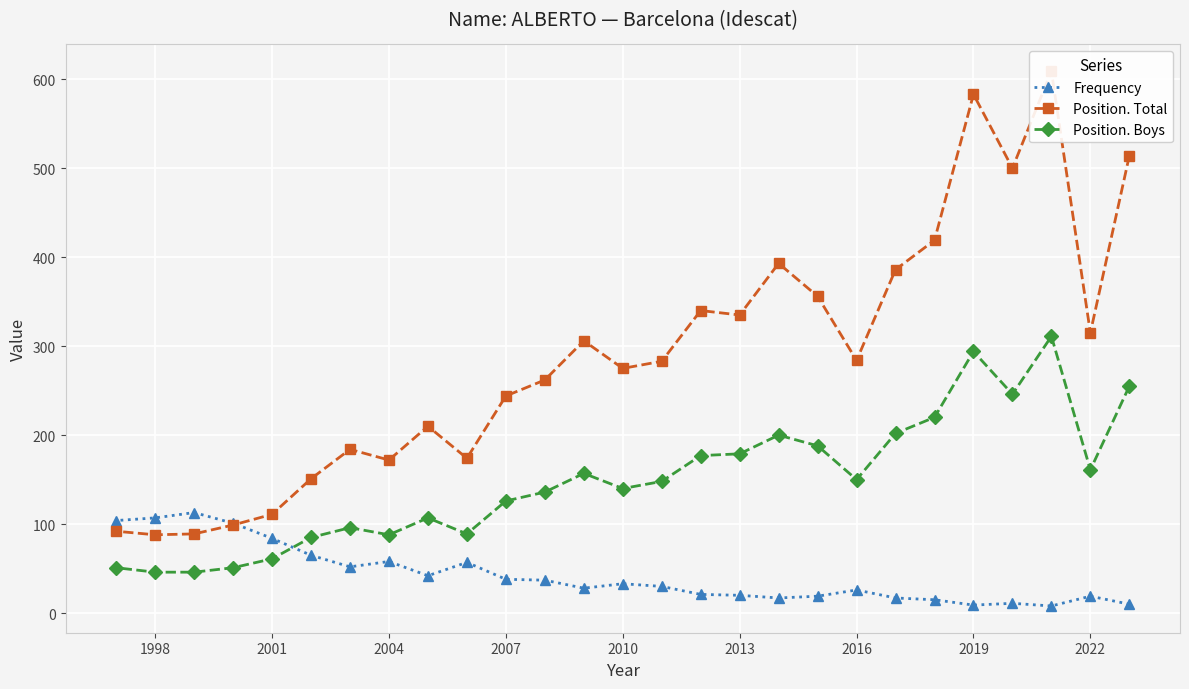

What is the average value of the Position. Total series?

288